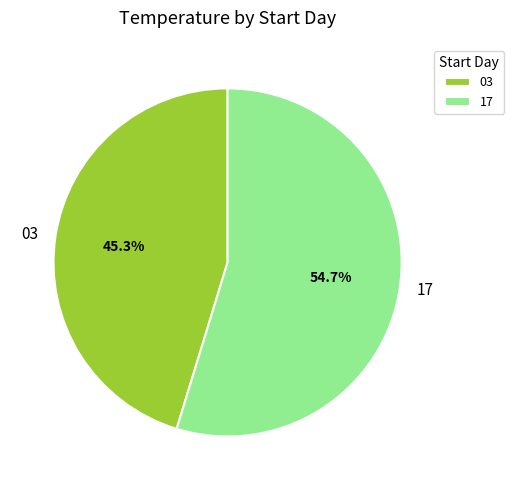

The 03 slice represents 57% of the pie. True or false?

False